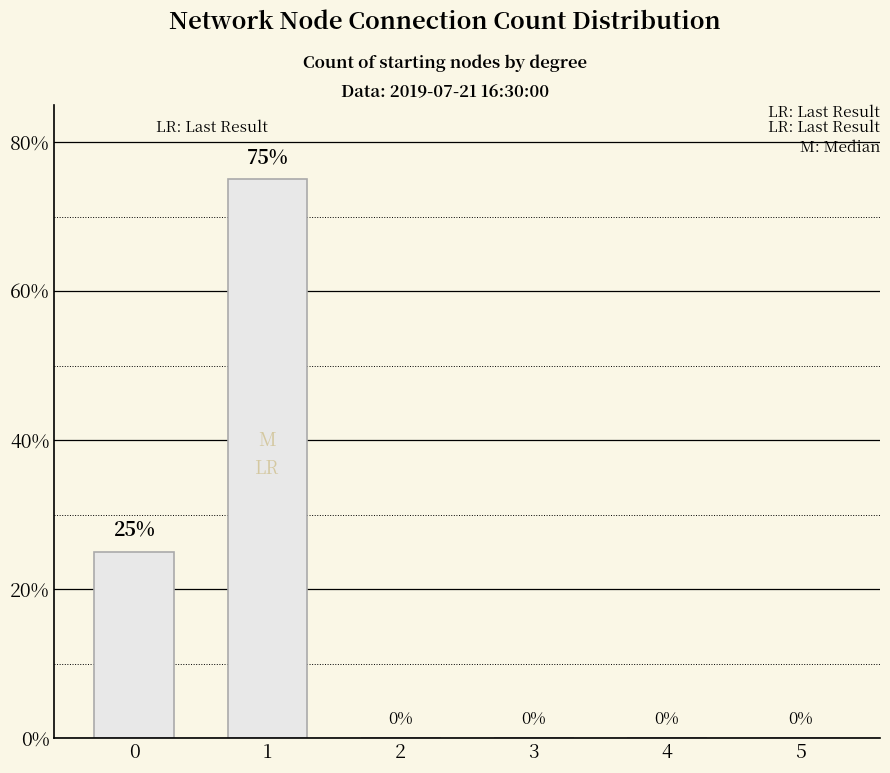

How many values are between 0 and 25?

5